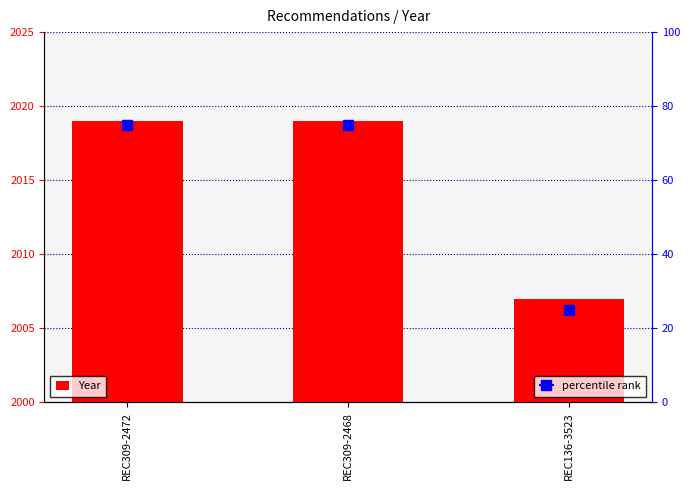

Does the chart contain any negative values?

No